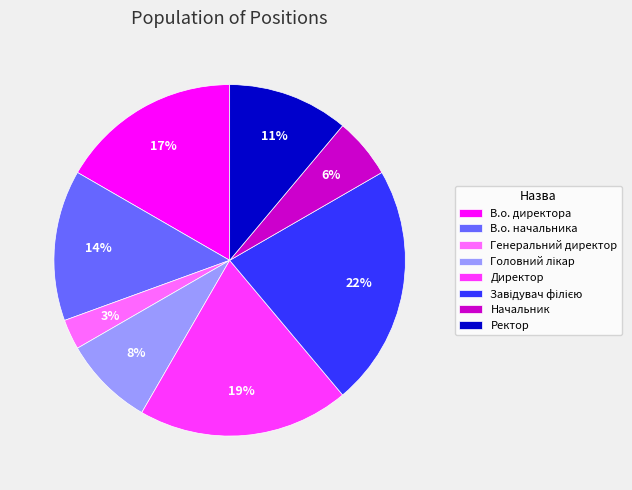

The В.о. начальника slice represents 3% of the pie. True or false?

False